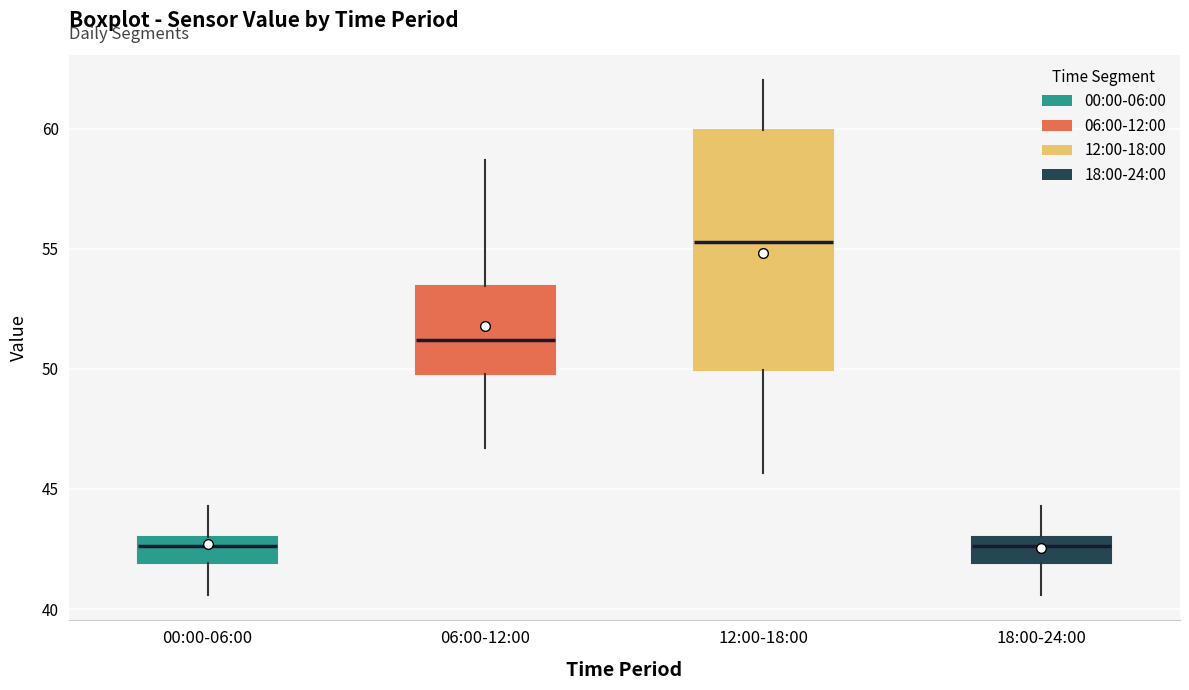

Reading left to right, read every box against the y-axis: the position of its median line, the range the box covers, and the ends of its whiskers. The values are not printed on the chart, so give them approximately, as read against the axis.

00:00-06:00: median 42.5, box 42.0 to 43.0, whiskers 40.5 to 44.5
06:00-12:00: median 51.0, box 50.0 to 53.5, whiskers 46.5 to 58.5
12:00-18:00: median 55.5, box 50.0 to 60.0, whiskers 45.5 to 62.0
18:00-24:00: median 42.5, box 42.0 to 43.0, whiskers 40.5 to 44.5